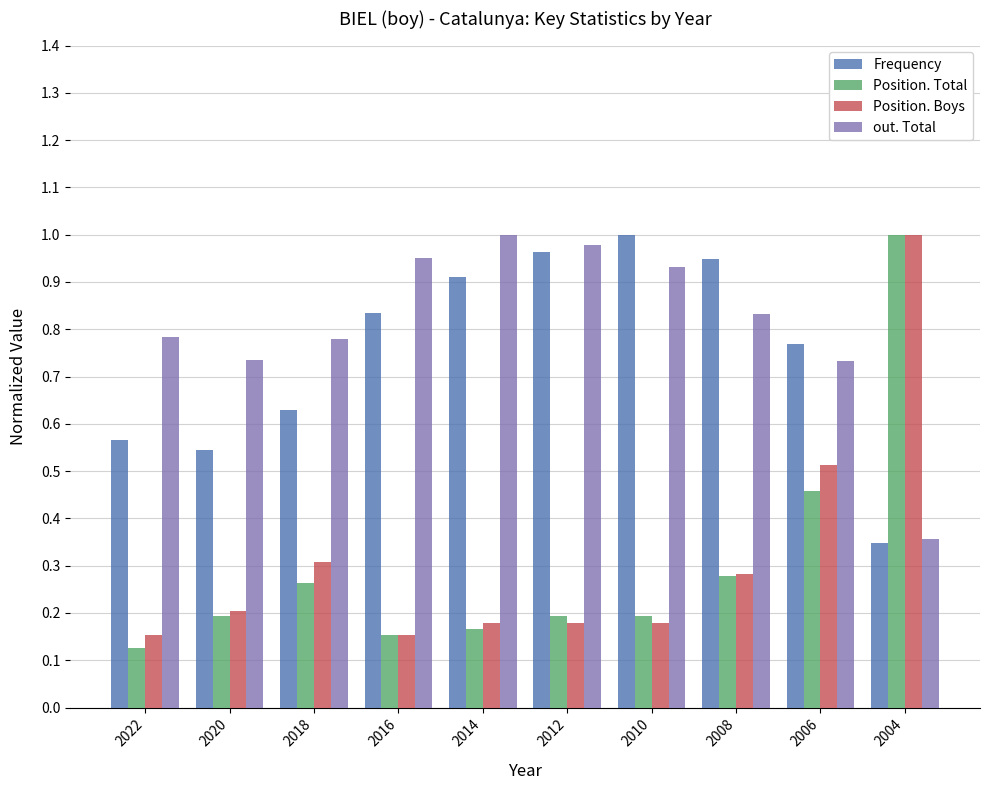

What is the sum of all Frequency values?

7.5